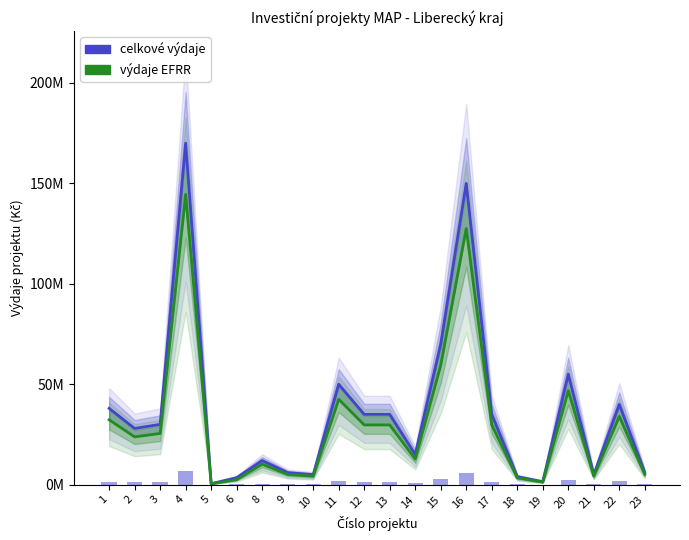

How many data points in výdaje EFRR are less than 25500000?

11